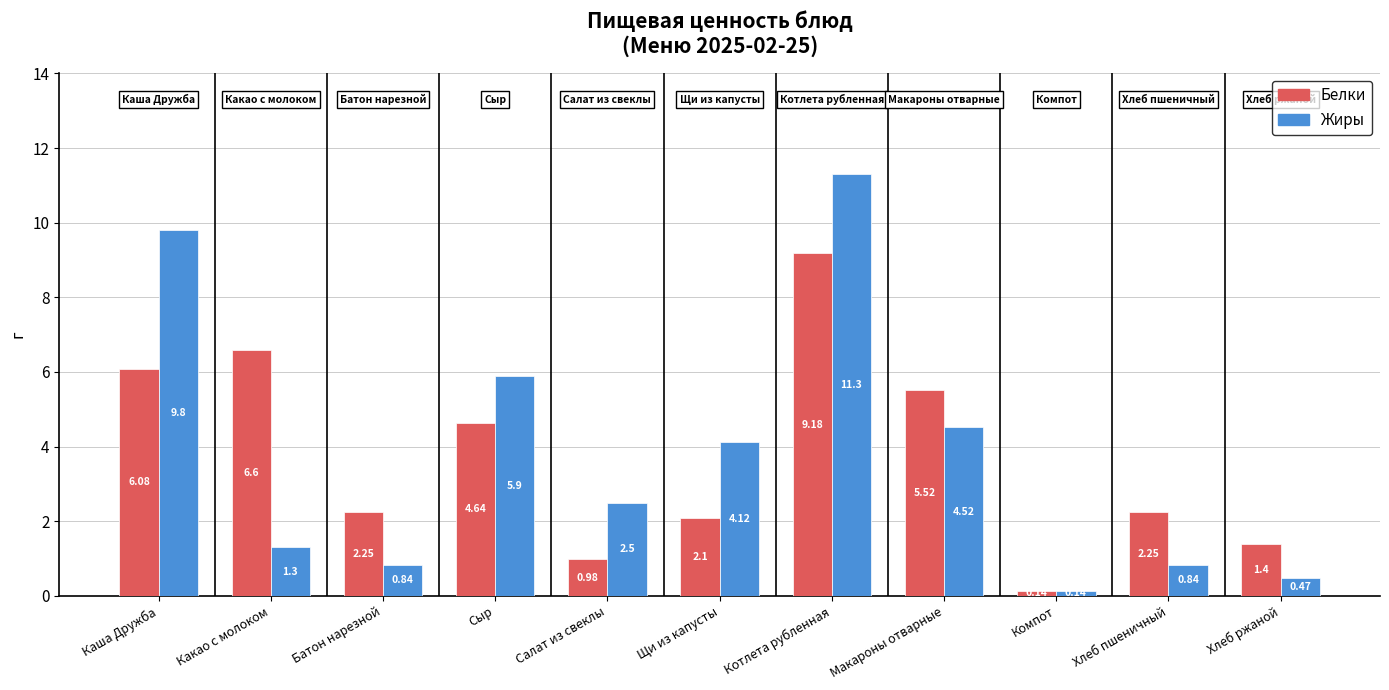

Which series changed the most between Котлета рубленная and Хлеб пшеничный?

Жиры